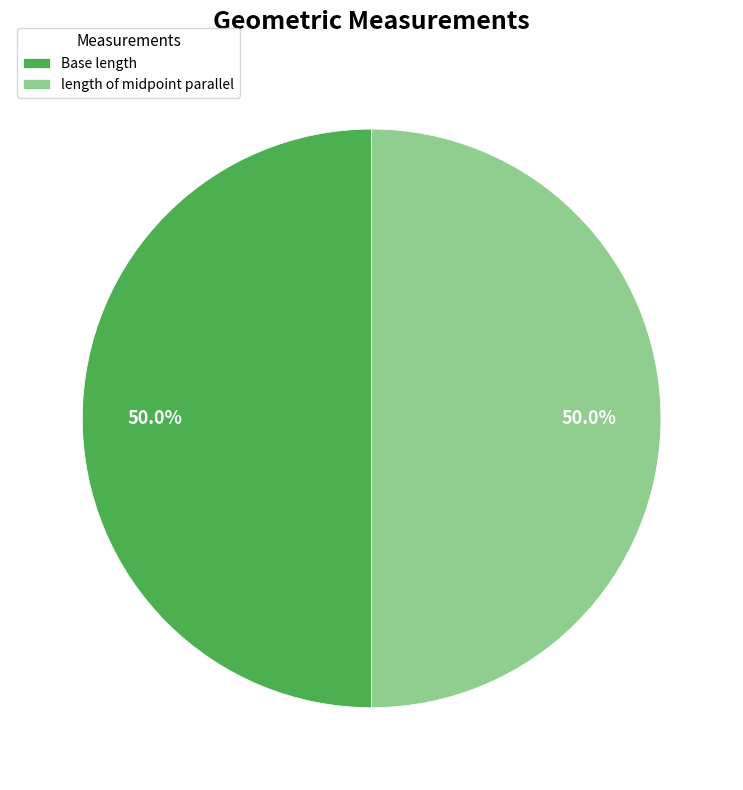

What percentage is NOT represented by length of midpoint parallel?

50.0%